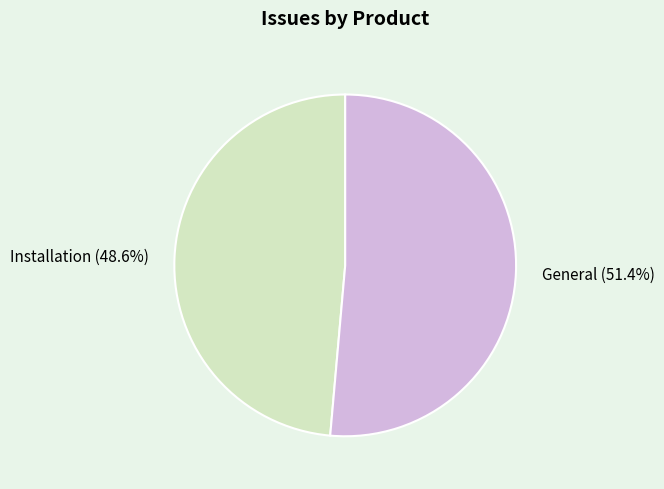

How many segments does this pie chart have?

2